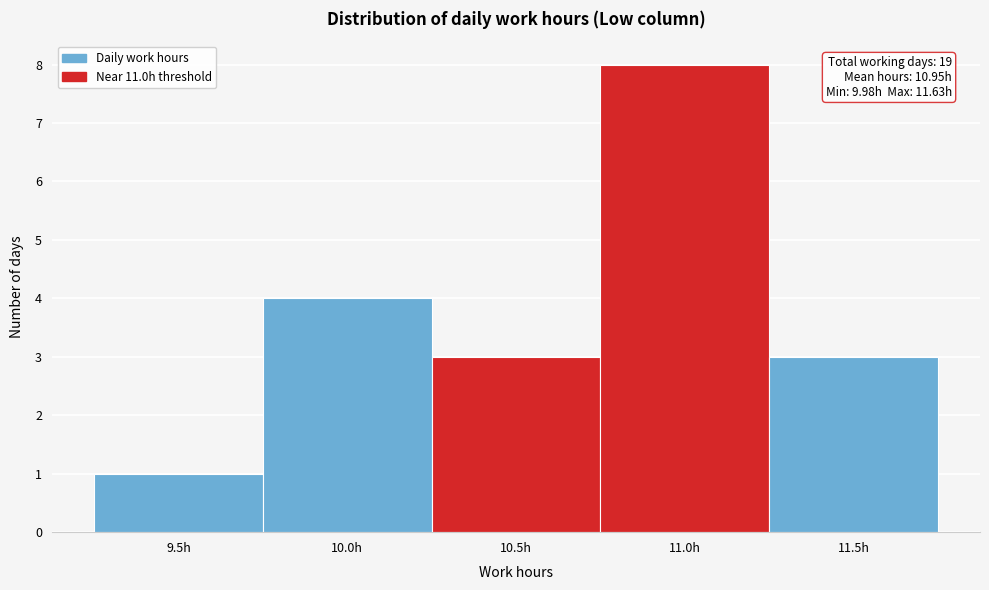

Reading left to right, what are all the values shown in this chart?

1	4	3	8	3